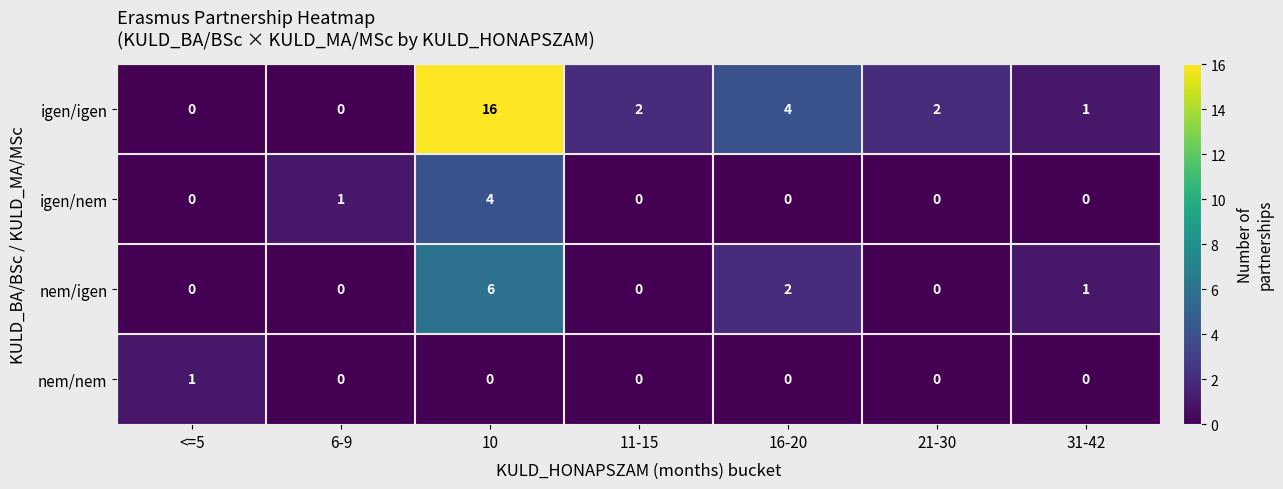

Reading left to right, what are all the values shown in this chart?

igen/igen: 0	0	16	2	4	2	1
igen/nem: 0	1	4	0	0	0	0
nem/igen: 0	0	6	0	2	0	1
nem/nem: 1	0	0	0	0	0	0